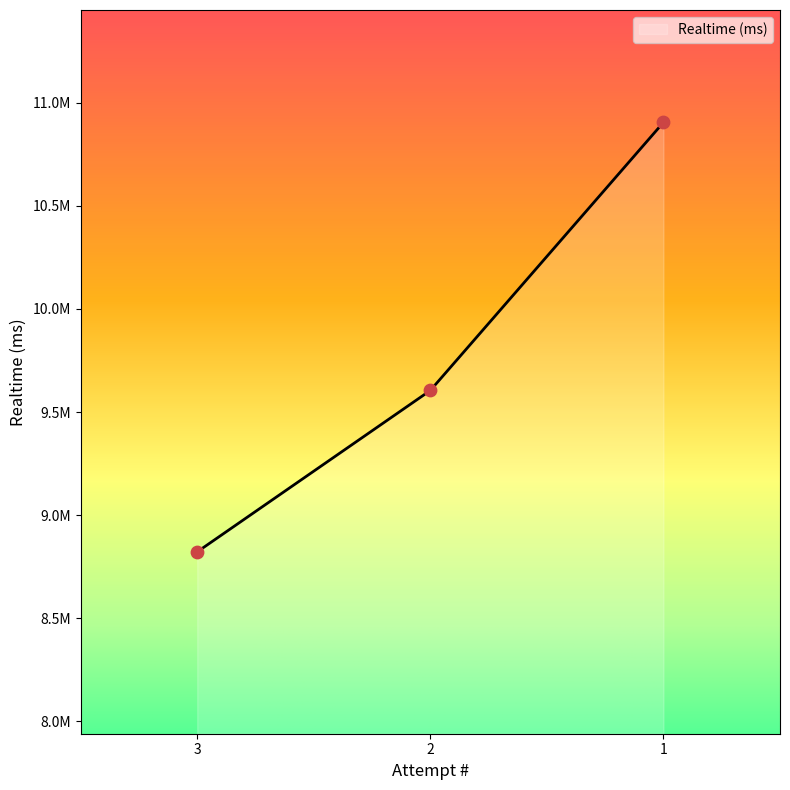

Is this an area chart (filled region under the line)?

Yes